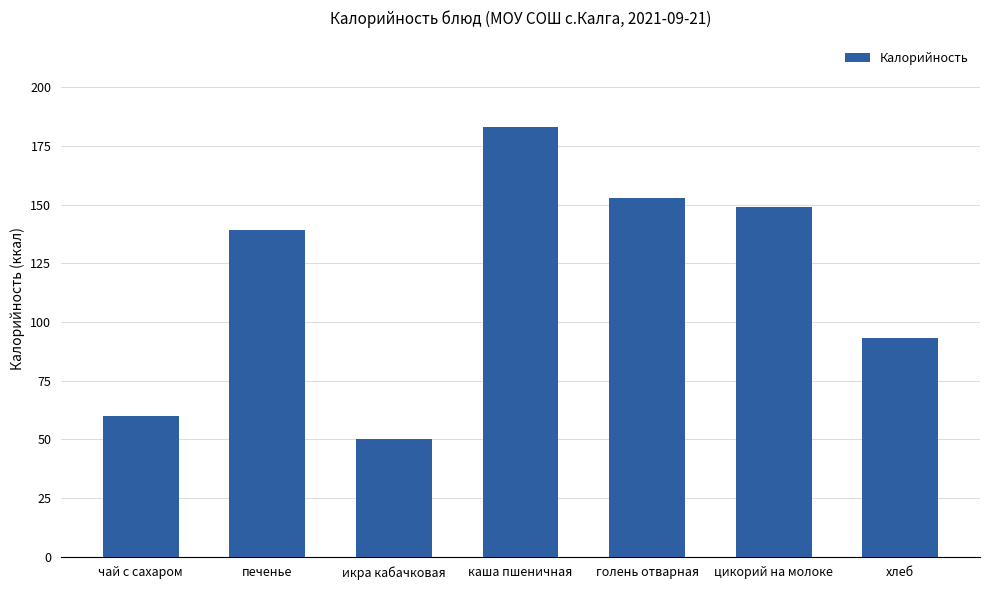

List the labels in order of value, smallest first.

икра кабачковая, чай с сахаром, хлеб, печенье, цикорий на молоке, голень отварная, каша пшеничная